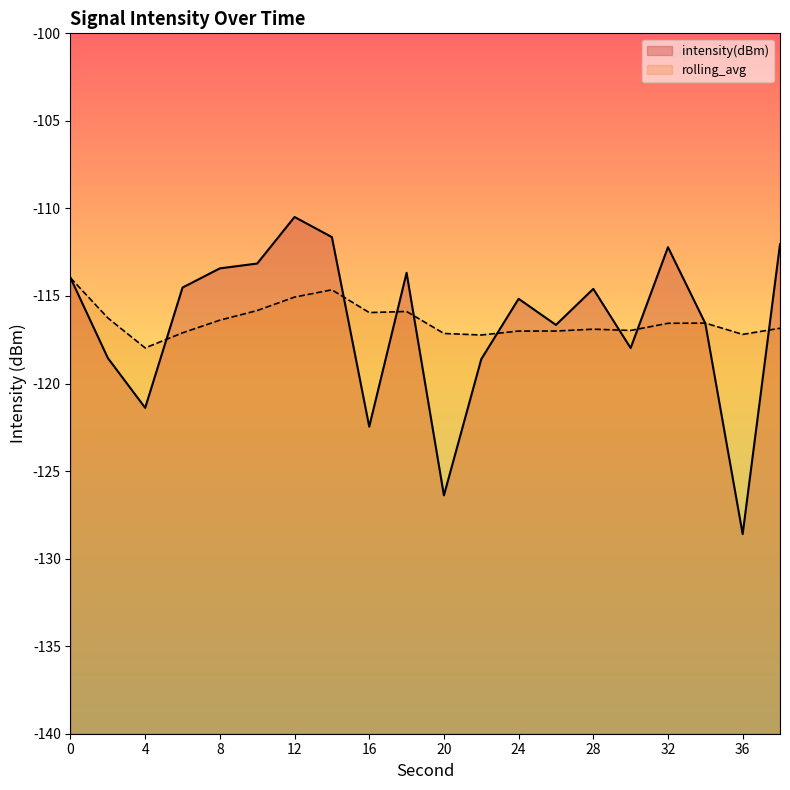

Is it true that rolling_avg equals -117.2 at 22?

True